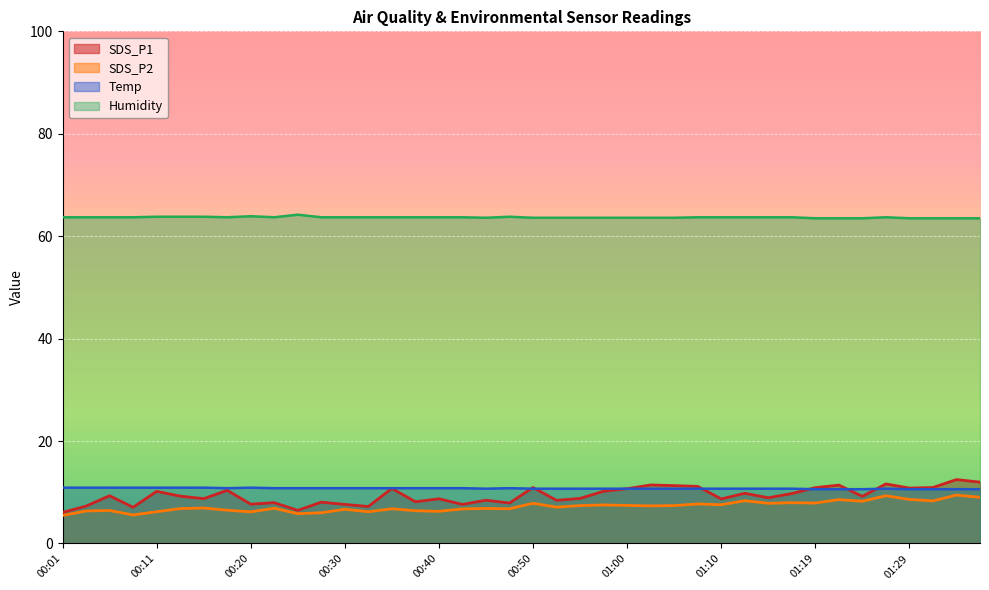

True or false: SDS_P1 has a value of 10.9 at 01:19.

True